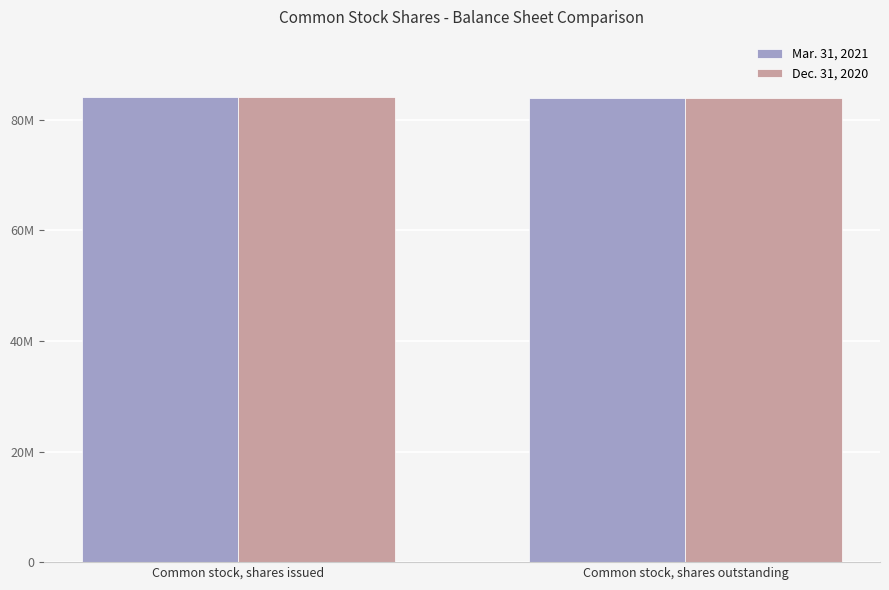

Rank the series by their maximum value, from lowest to highest.

Mar. 31, 2021, Dec. 31, 2020